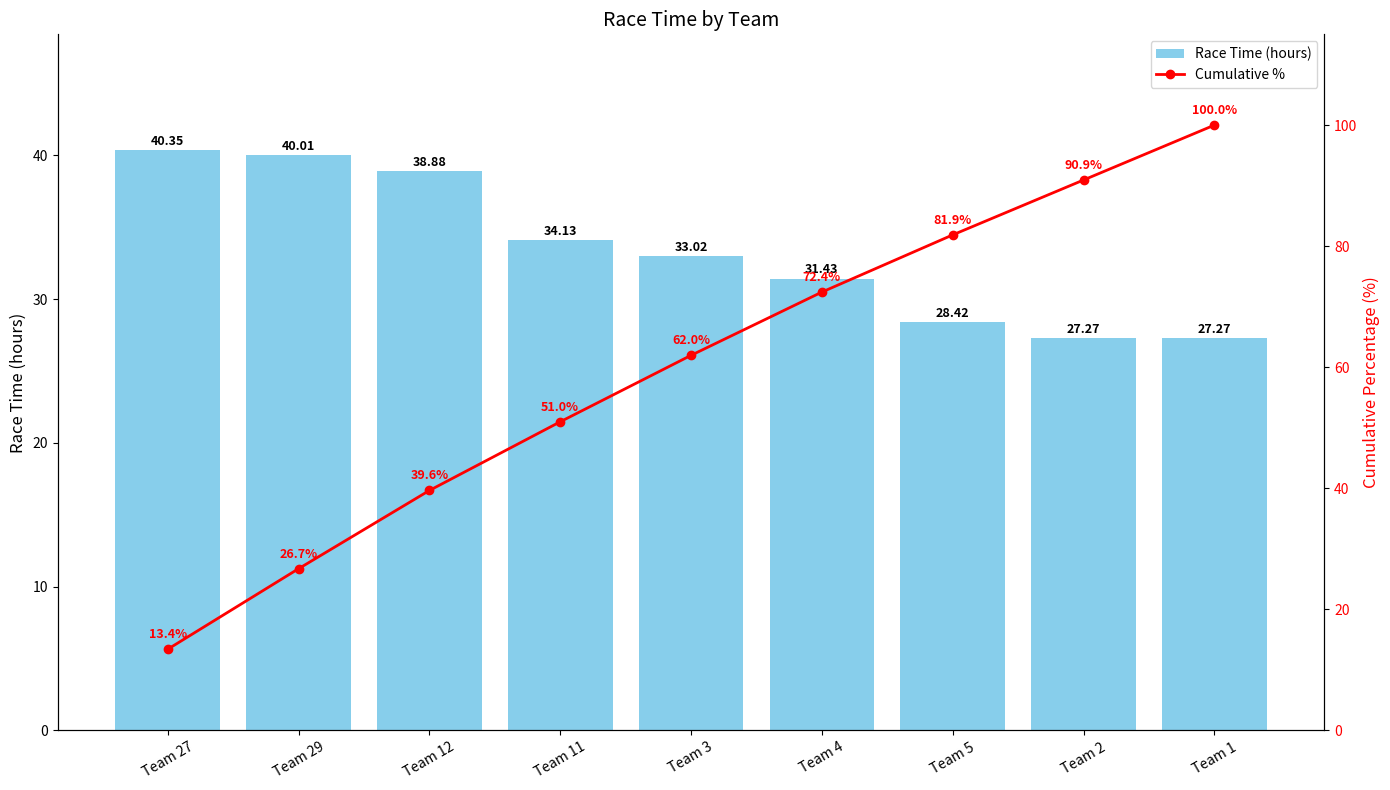

List the series in order of their peak value, highest first.

Cumulative %, Race Time (hours)